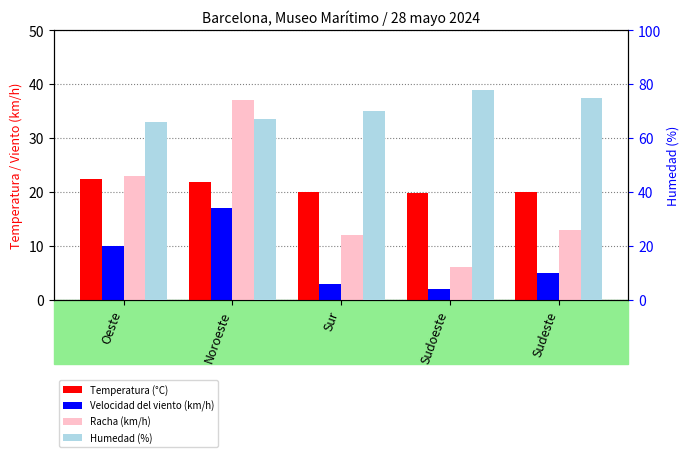

Rank the series at Noroeste from highest to lowest value.

Humedad (%), Racha (km/h), Temperatura (°C), Velocidad del viento (km/h)